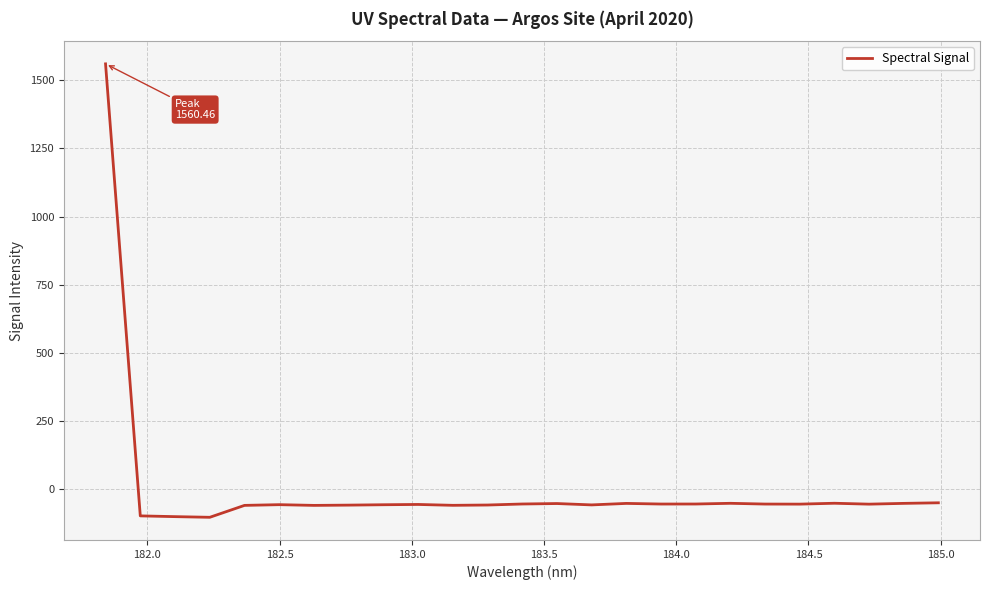

What is the difference between the maximum and minimum values?

1663.6